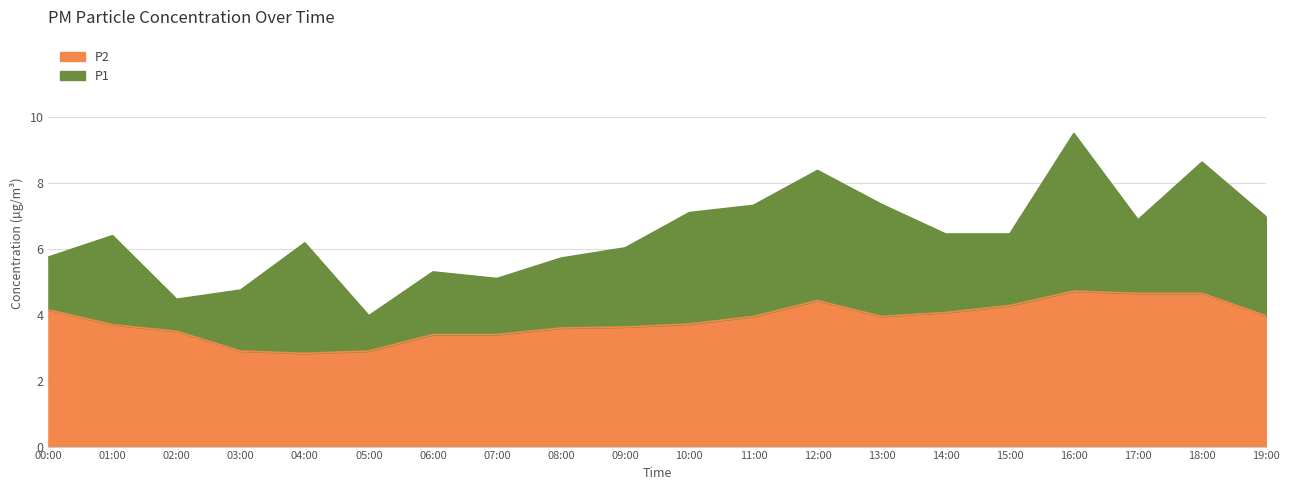

Between 01:00 and 12:00, which is larger?

12:00